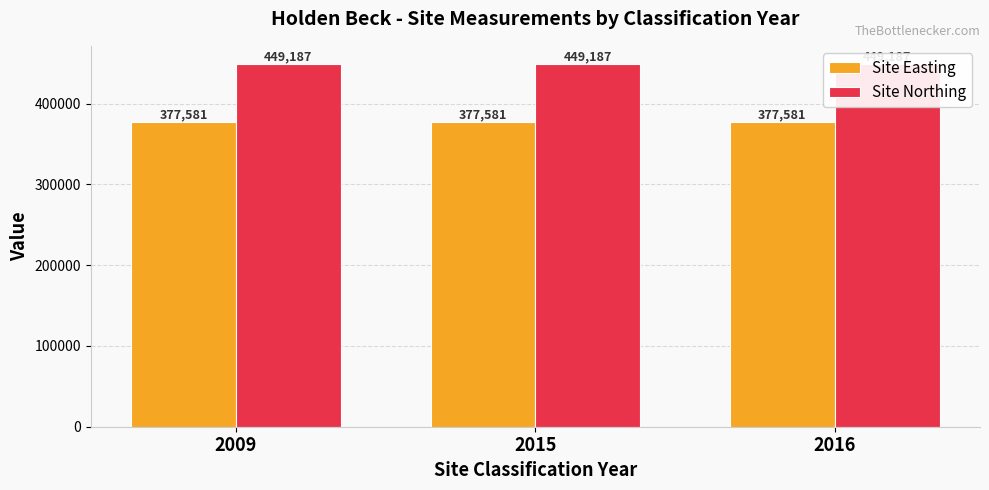

What is the minimum value shown in the chart?

377581